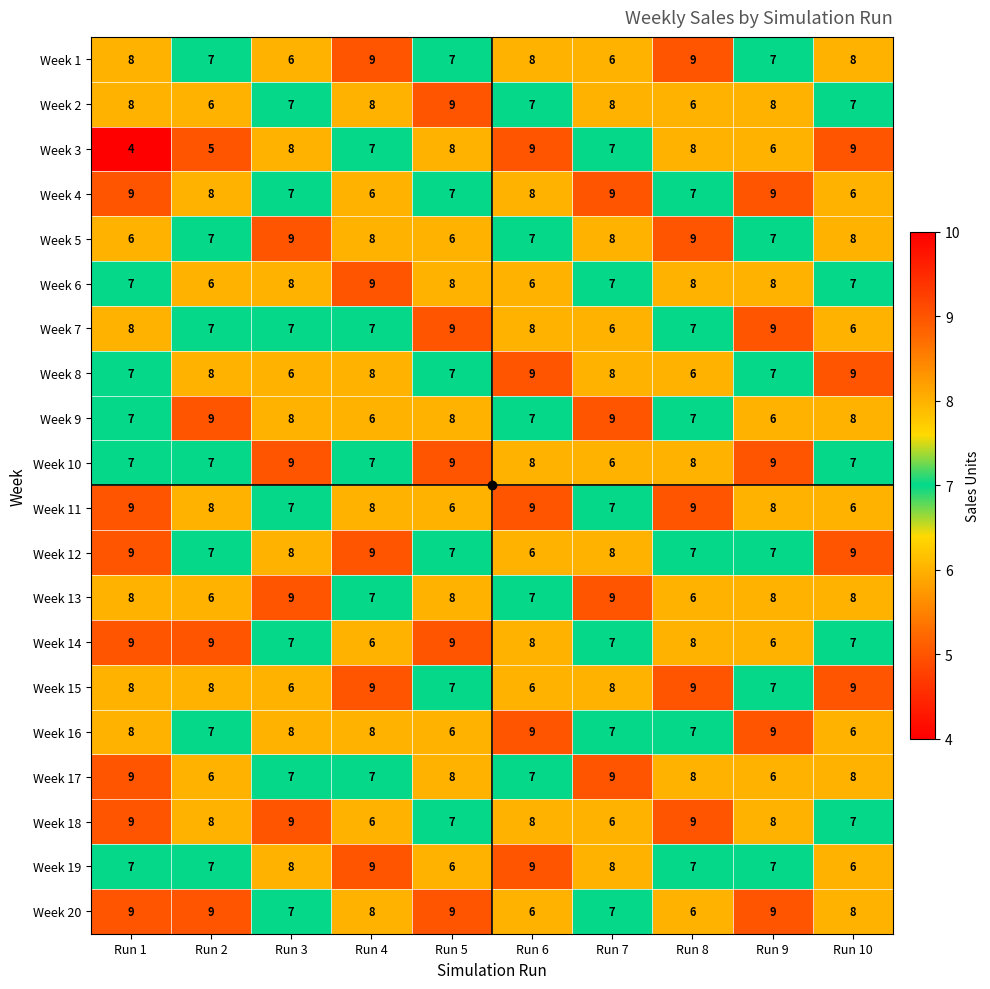

Which series has the largest range (max minus min)?

Week 3